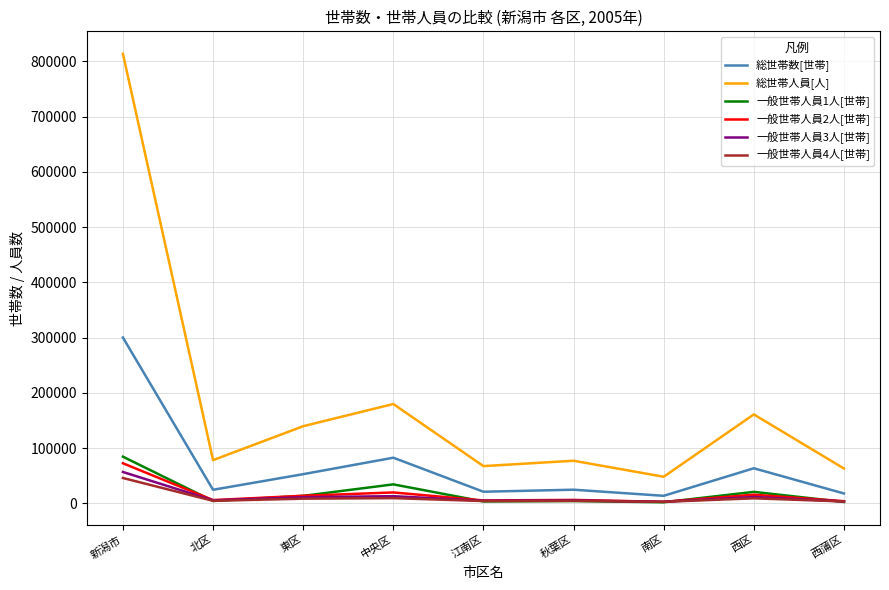

What are all the series names shown in the legend?

総世帯数[世帯], 総世帯人員[人], 一般世帯人員1人[世帯], 一般世帯人員2人[世帯], 一般世帯人員3人[世帯], 一般世帯人員4人[世帯]